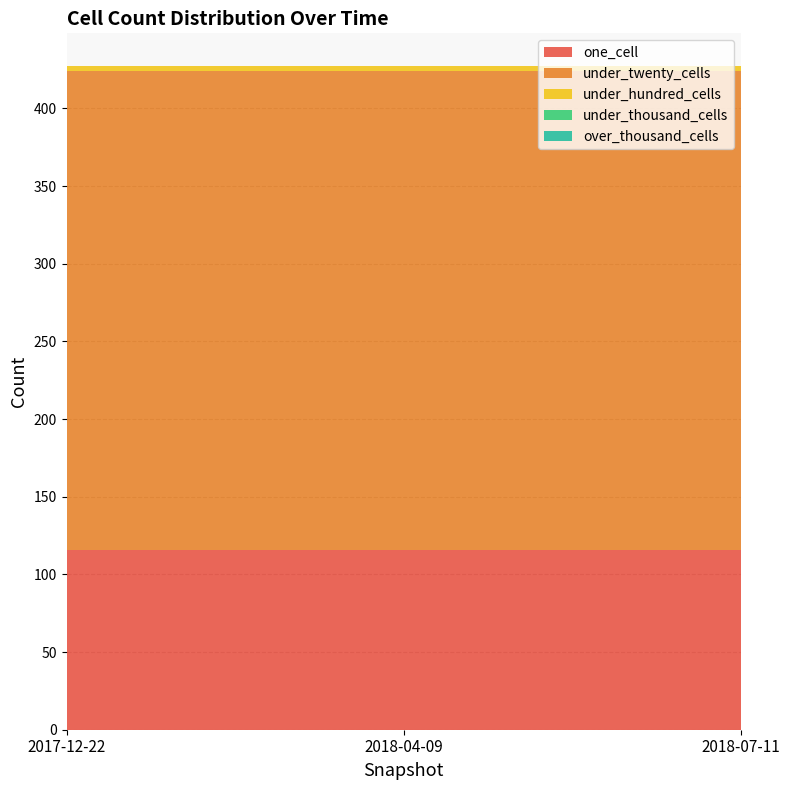

Reading right to left, list all the values displayed in this chart.

one_cell: 2018-07-11=116	2018-04-09=116	2017-12-22=116
under_twenty_cells: 2018-07-11=308	2018-04-09=308	2017-12-22=308
under_hundred_cells: 2018-07-11=3	2018-04-09=3	2017-12-22=3
under_thousand_cells: 2018-07-11=0	2018-04-09=0	2017-12-22=0
over_thousand_cells: 2018-07-11=0	2018-04-09=0	2017-12-22=0